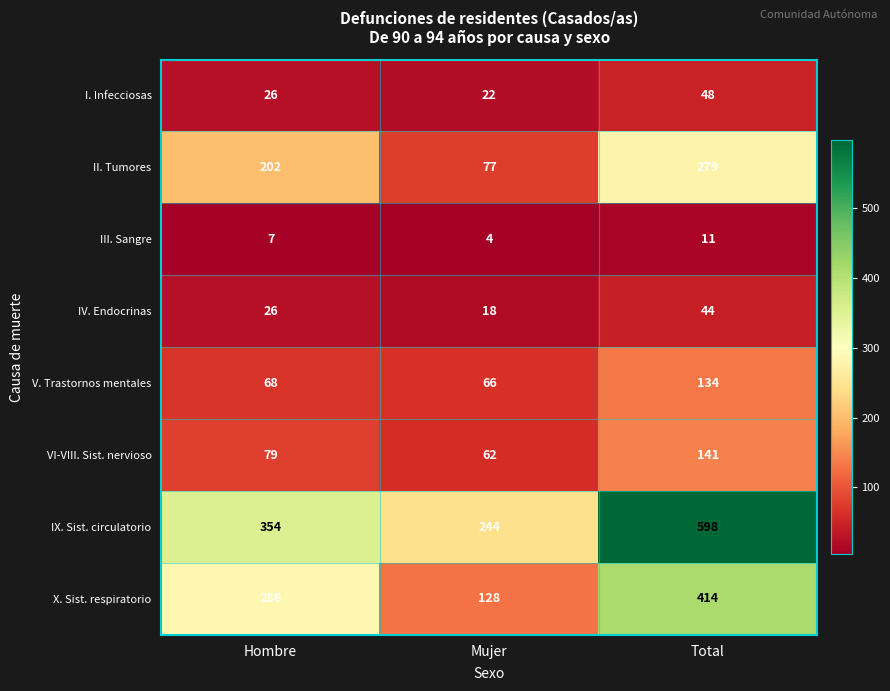

Where is X. Sist. respiratorio nearest to the value 271?

Hombre